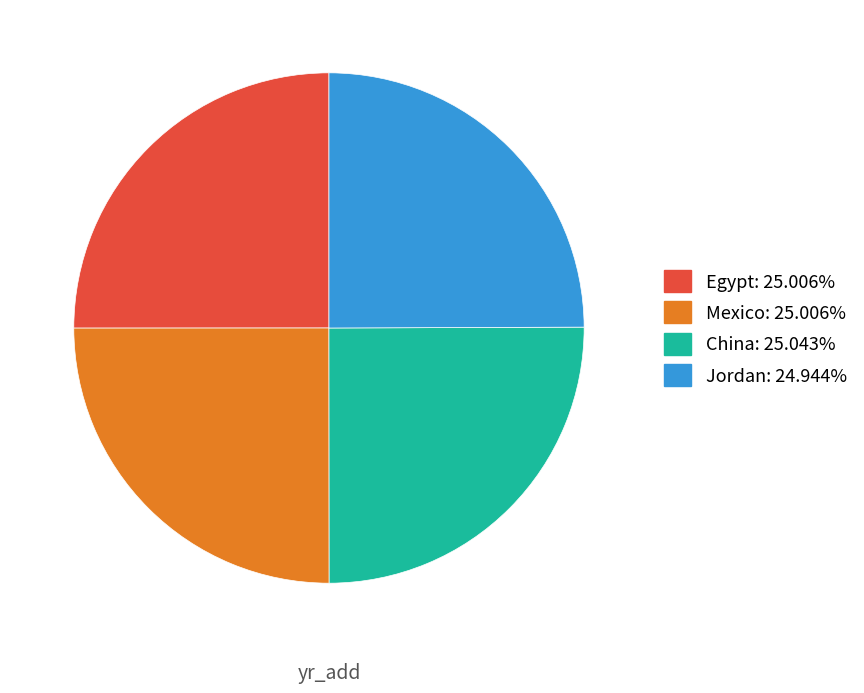

What is the ratio of the value at China to the value at Mexico?

1.0